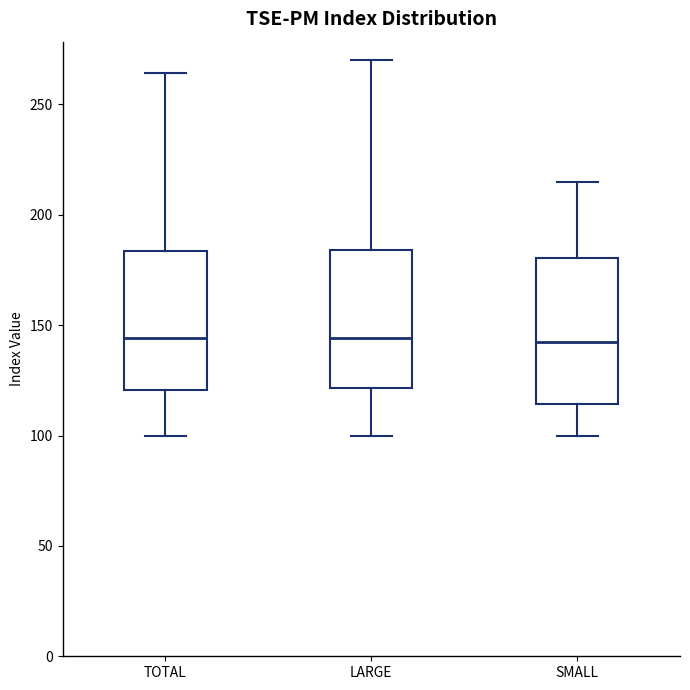

Where does the lower whisker of the box for SMALL end on the y-axis? The values are not printed on the chart, so give them approximately, as read against the axis.

100